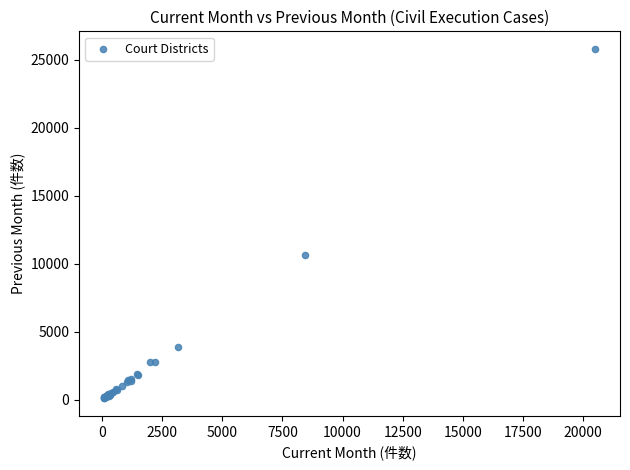

What Y value in the scatter plot is closest to 12946?

10621